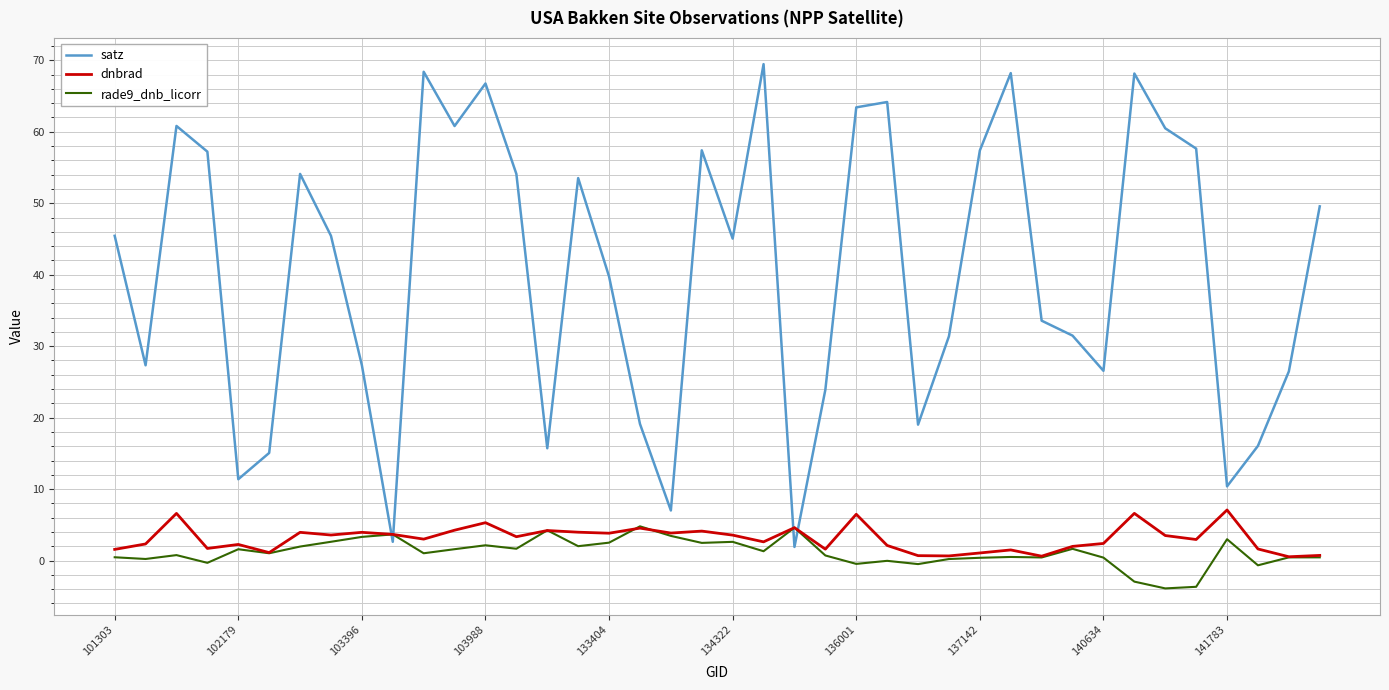

Which series ends up on top after the final intersection of satz and dnbrad?

satz